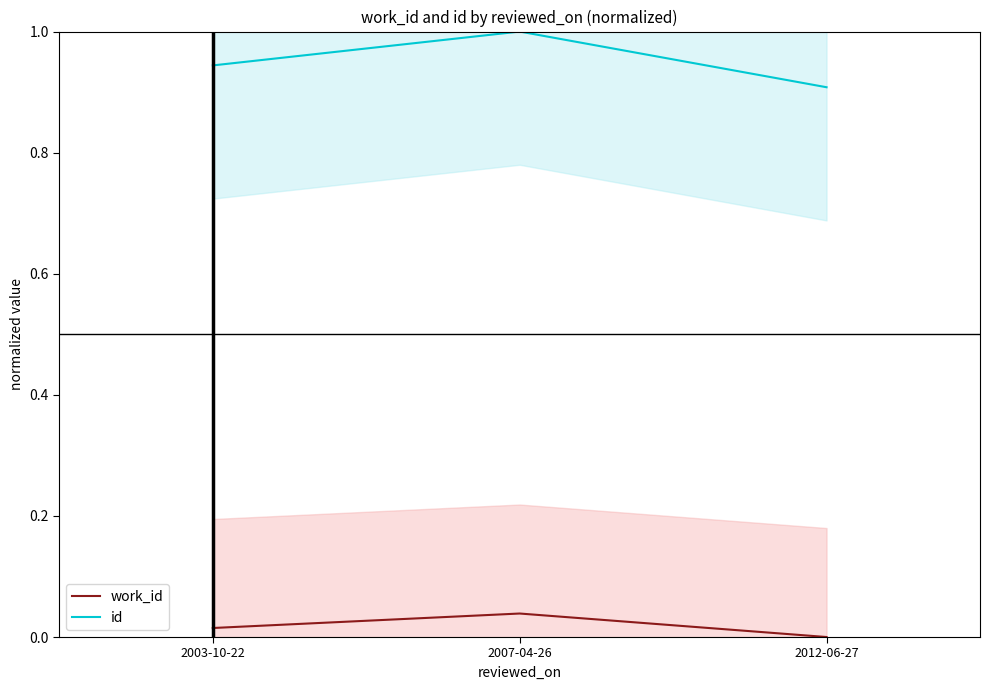

What position from the left is 2012-06-27?

3